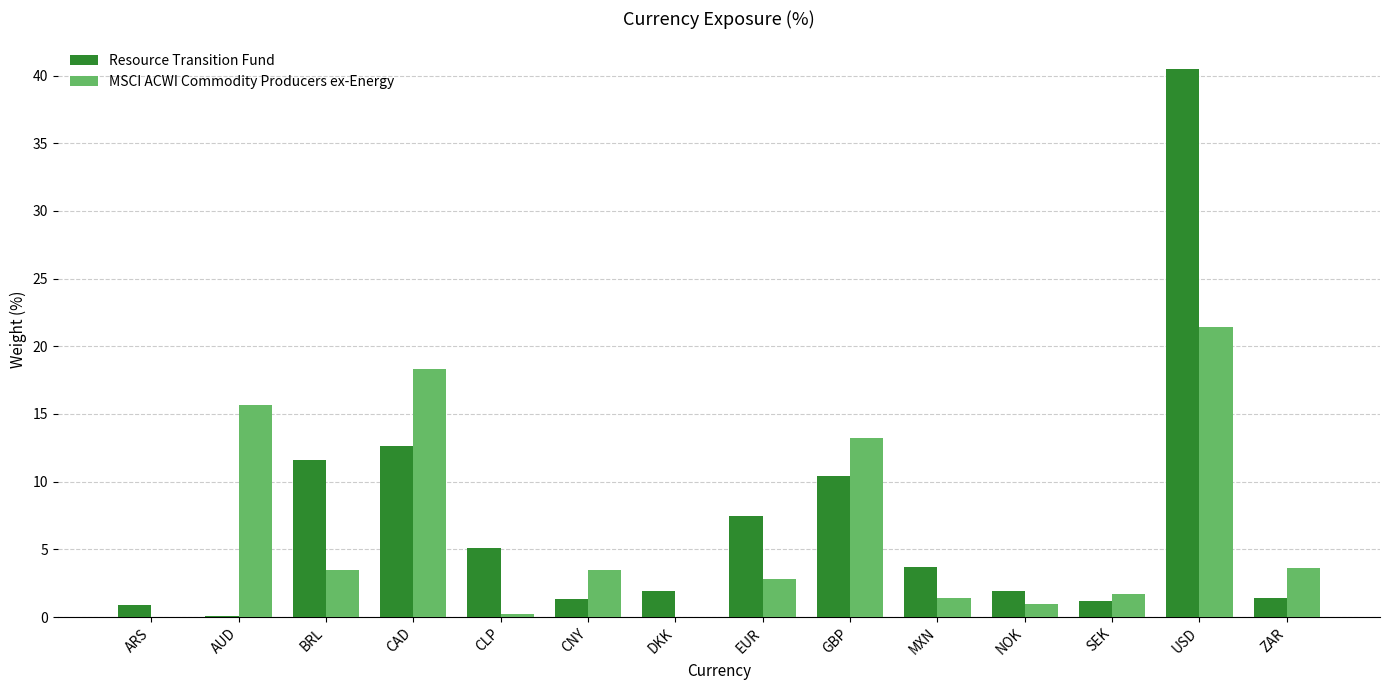

Is the value of MSCI ACWI Commodity Producers ex-Energy at CNY greater than the value of Resource Transition Fund at CLP?

No